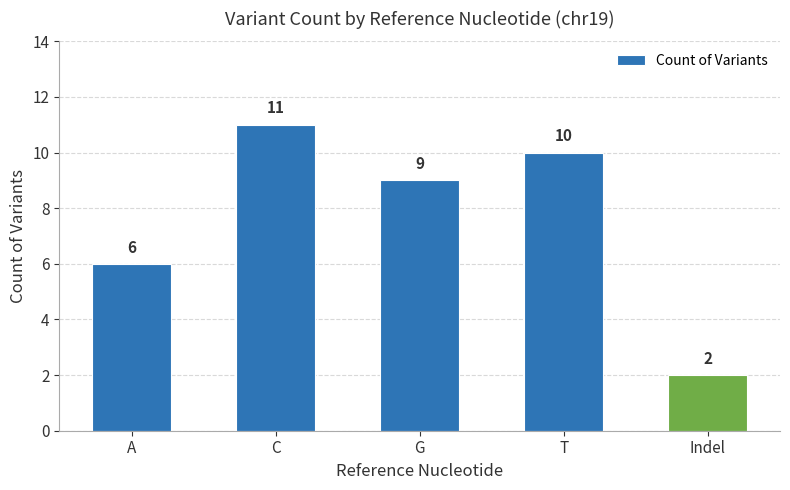

Reading left to right, extract all data points from this chart.

6	11	9	10	2